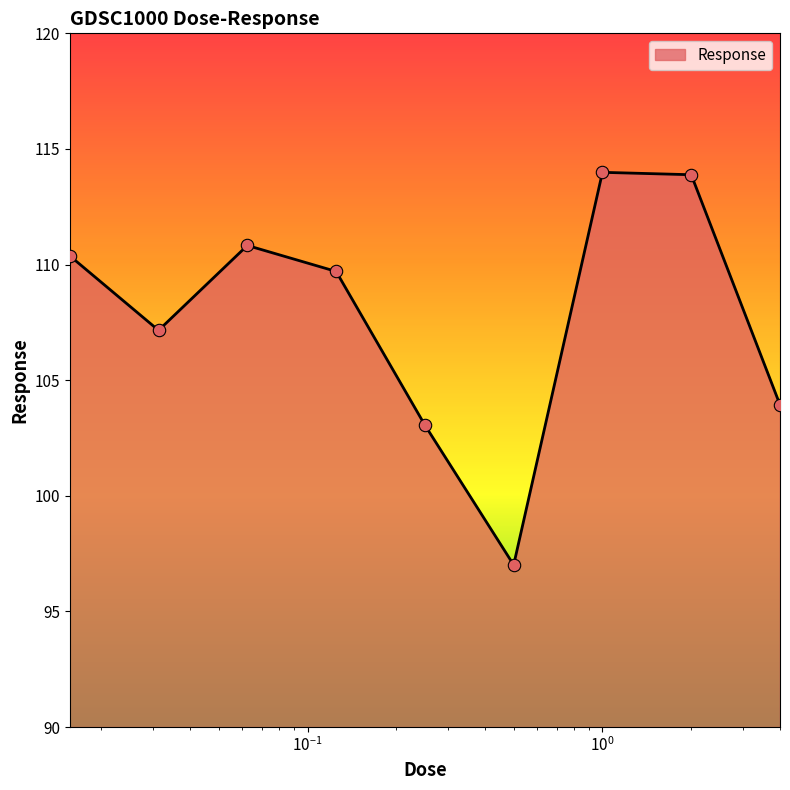

What is the difference between the maximum and minimum values?

17.0